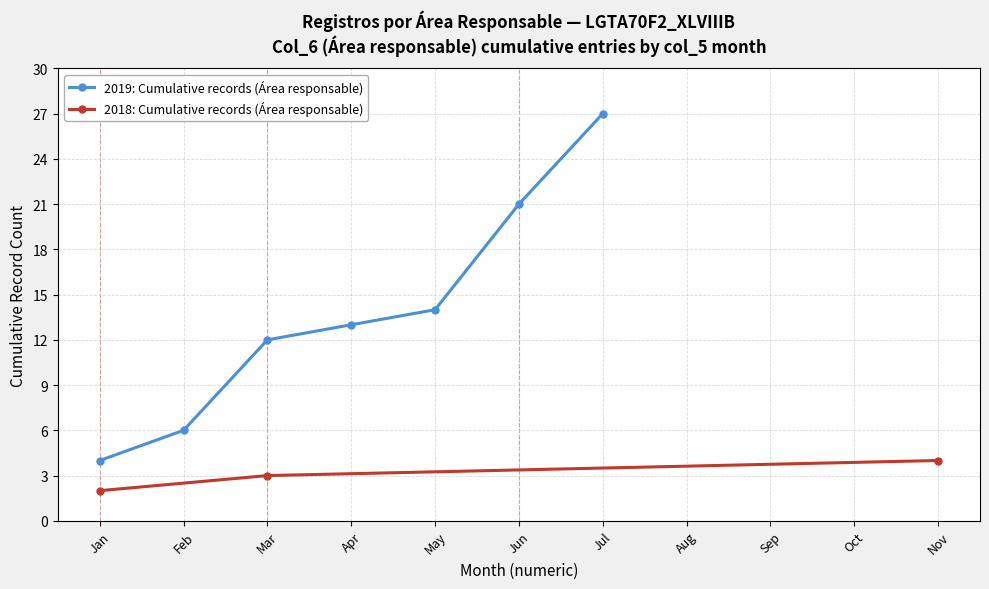

What is the value of the 2019: Cumulative records (Área responsable) point at the 2nd from the left?

6